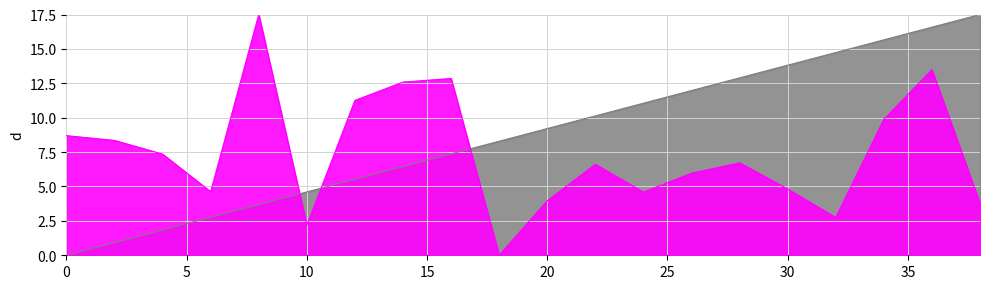

What is the sum of all second values?

175.0